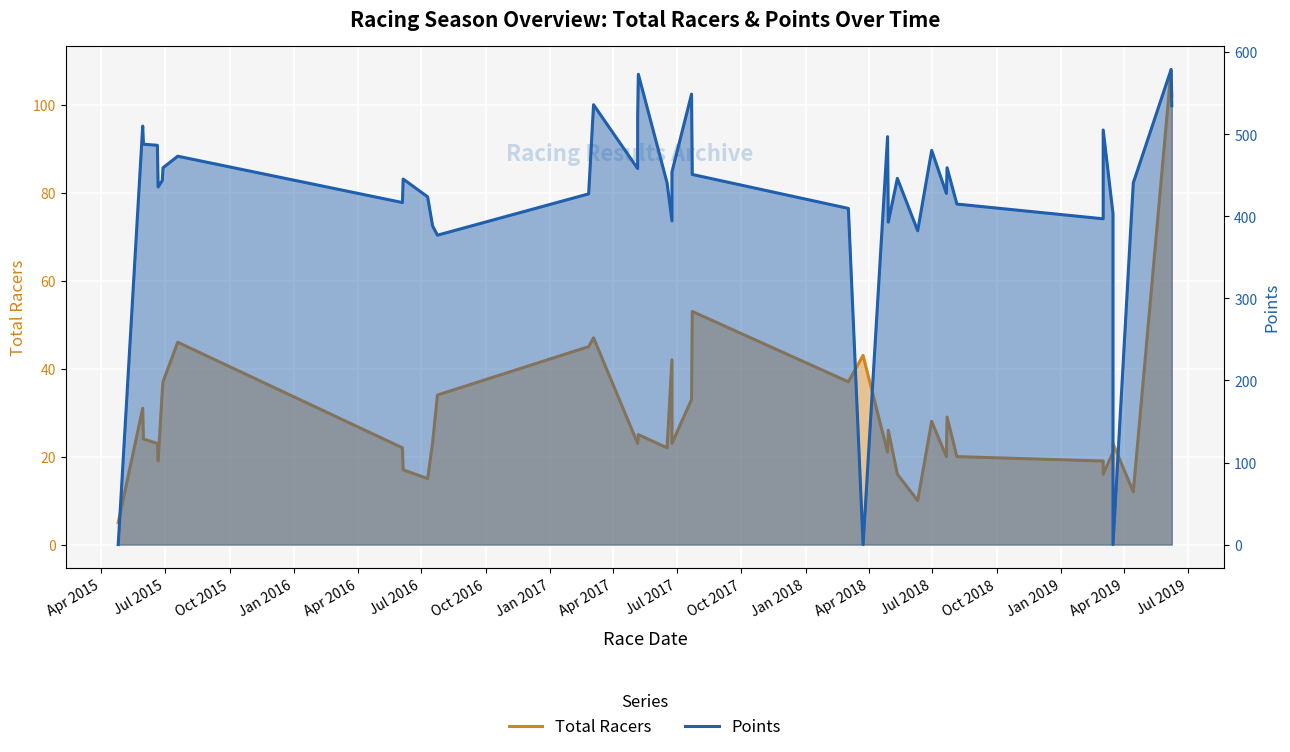

Which series ends up on top after the final intersection of Total Racers and Points?

Points